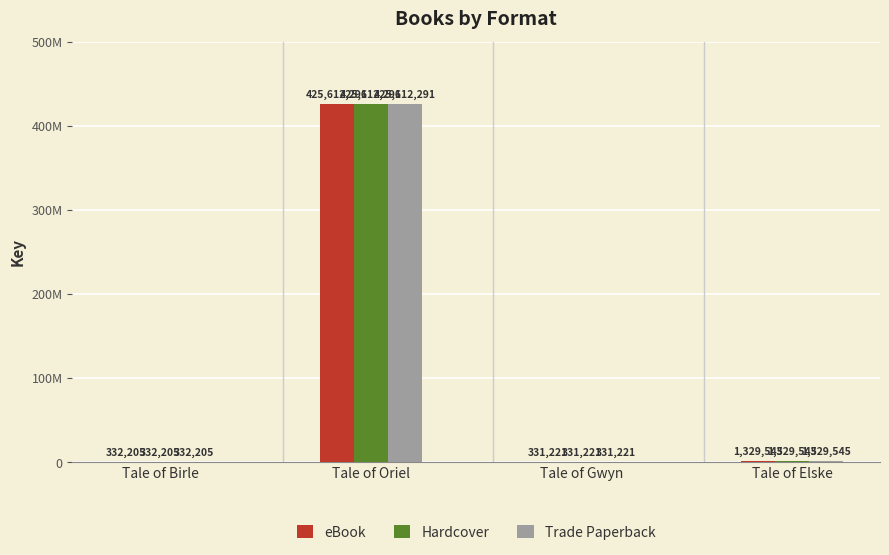

True or false: Trade Paperback has a value of 425612291 at Tale of Oriel.

True